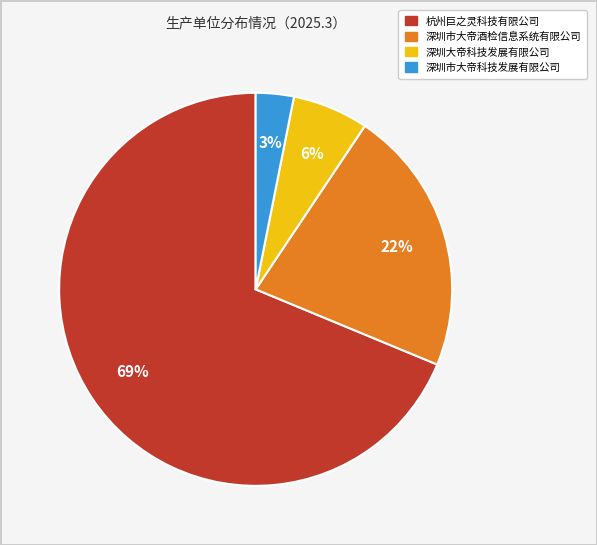

True or false: 深圳市大帝酒检信息系统有限公司 accounts for 9% of the total.

False